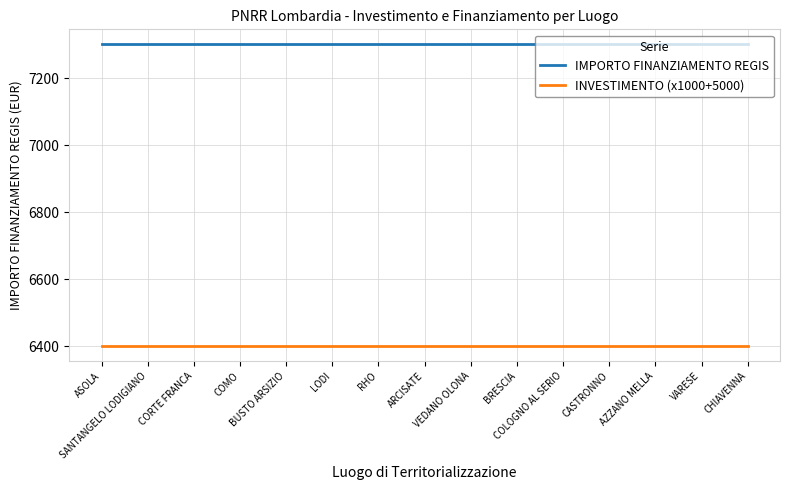

List the series in order of their overall mean, highest first.

IMPORTO FINANZIAMENTO REGIS, INVESTIMENTO (x1000+5000)